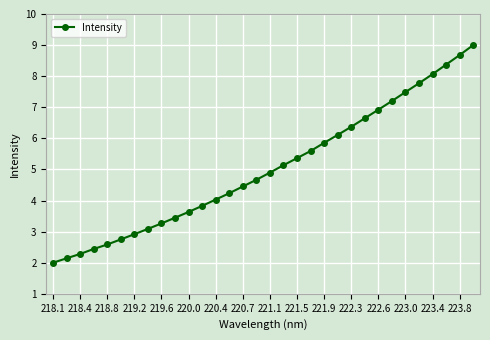

What is the maximum value shown in the chart?

9.0